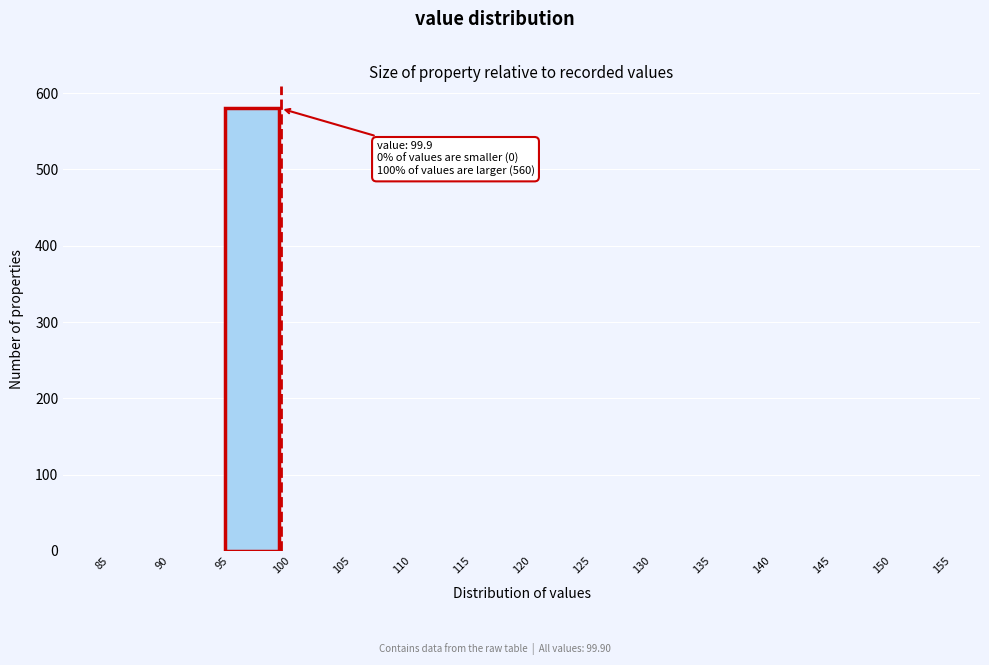

Which range on the x-axis has the tallest bar?

95 to 100